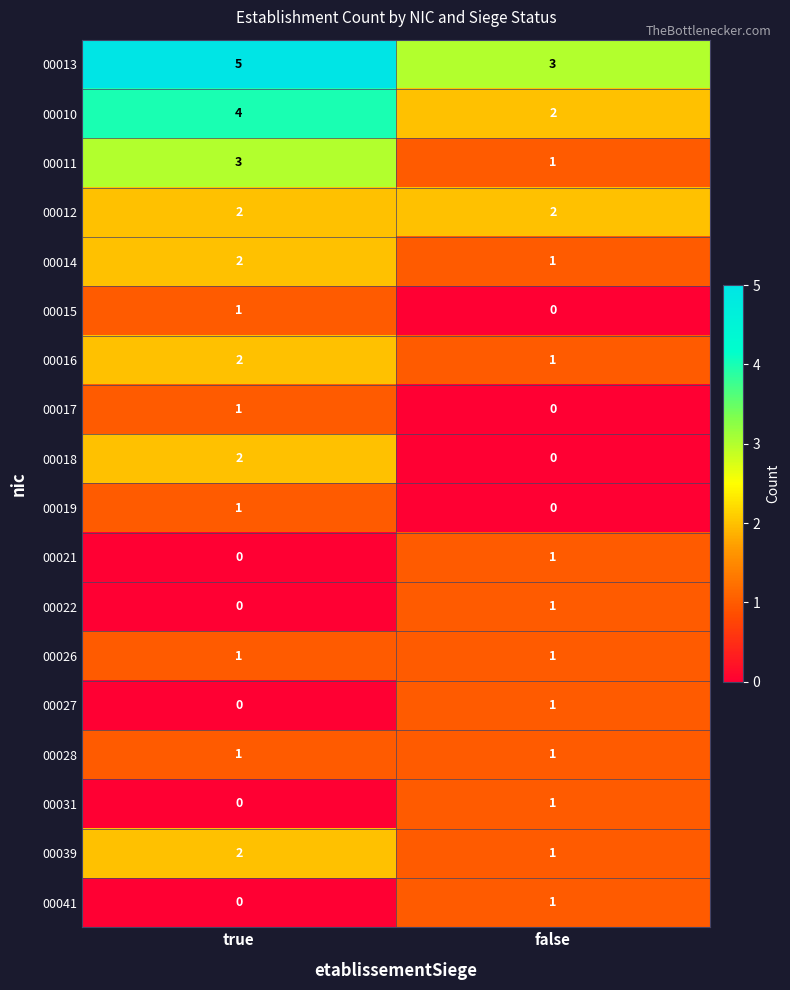

Is it true that 00018 equals 0 at false?

True